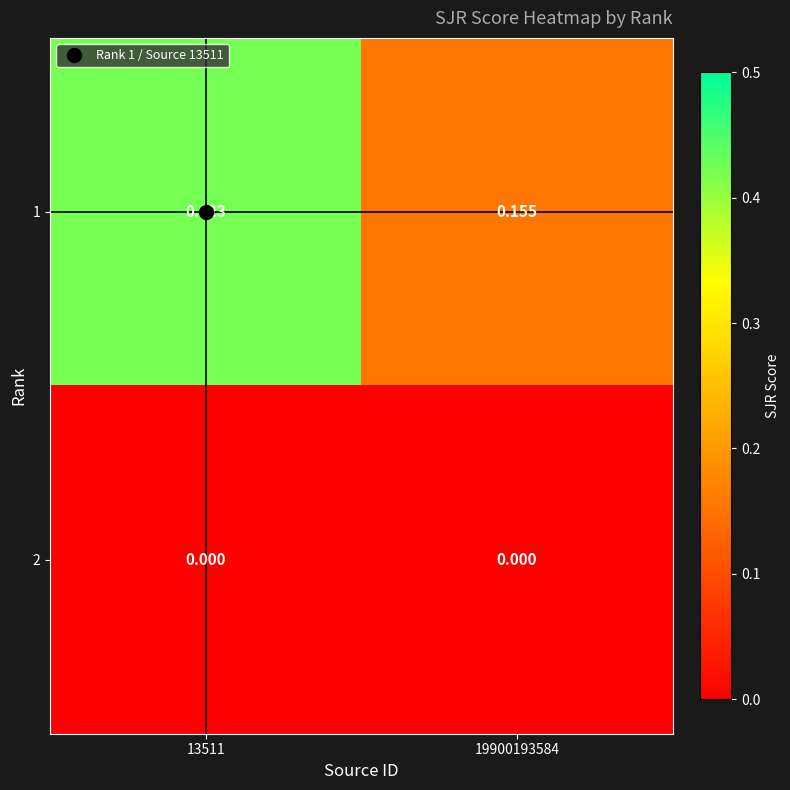

Is the value of 1 at 19900193584 greater than the value of 2 at 19900193584?

Yes